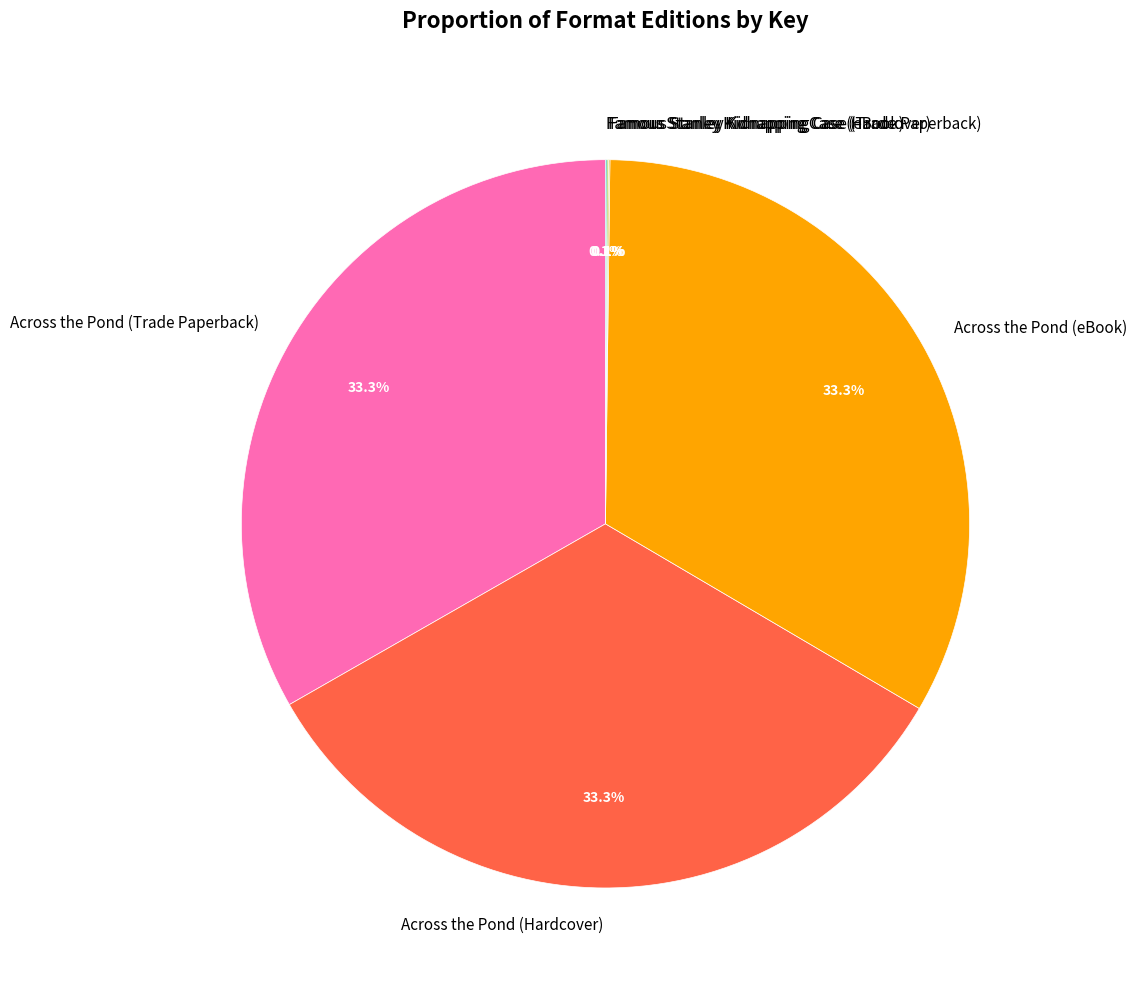

To the nearest percent, what is the average slice percentage?

17%